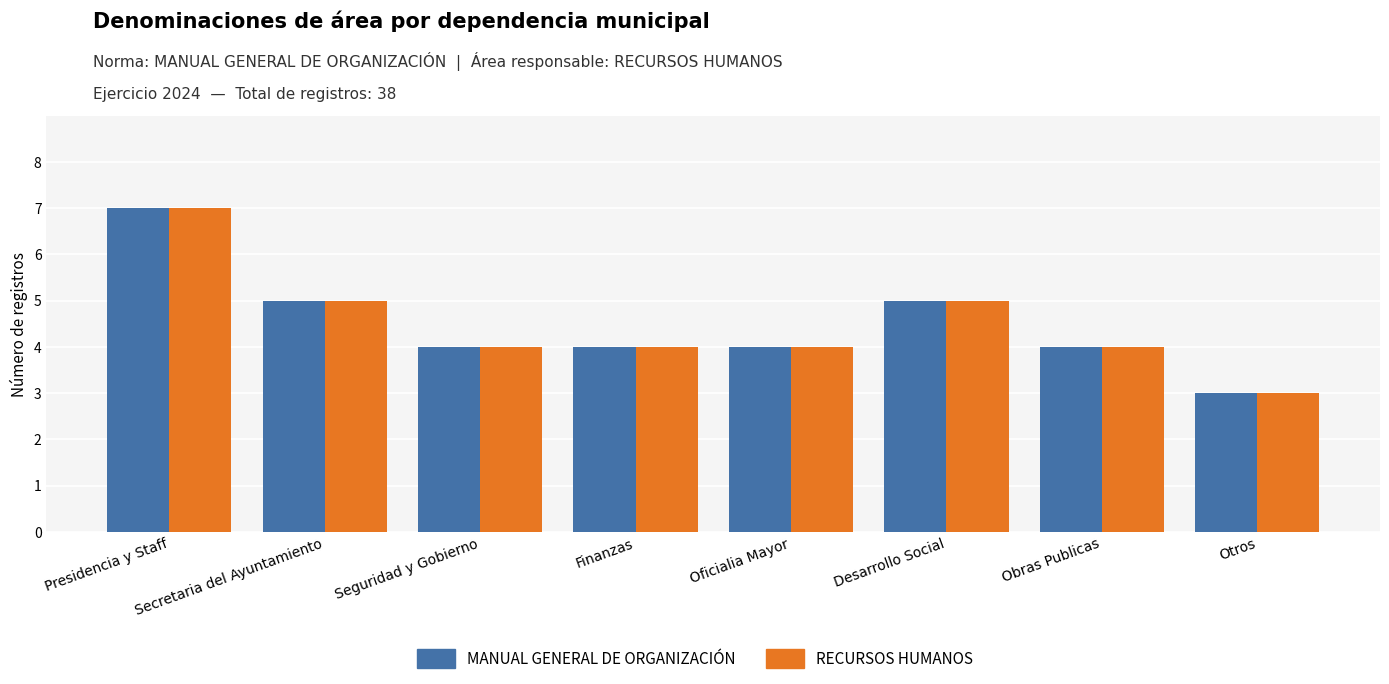

Which category has the lowest value in the RECURSOS HUMANOS series?

Otros